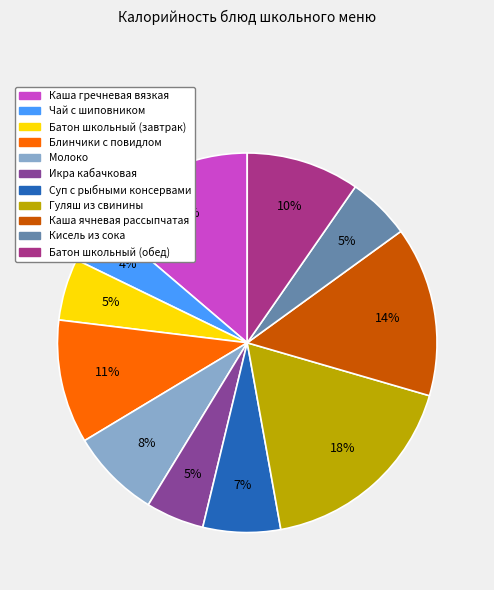

Between Блинчики с повидлом and Батон школьный (обед), which is larger?

Блинчики с повидлом